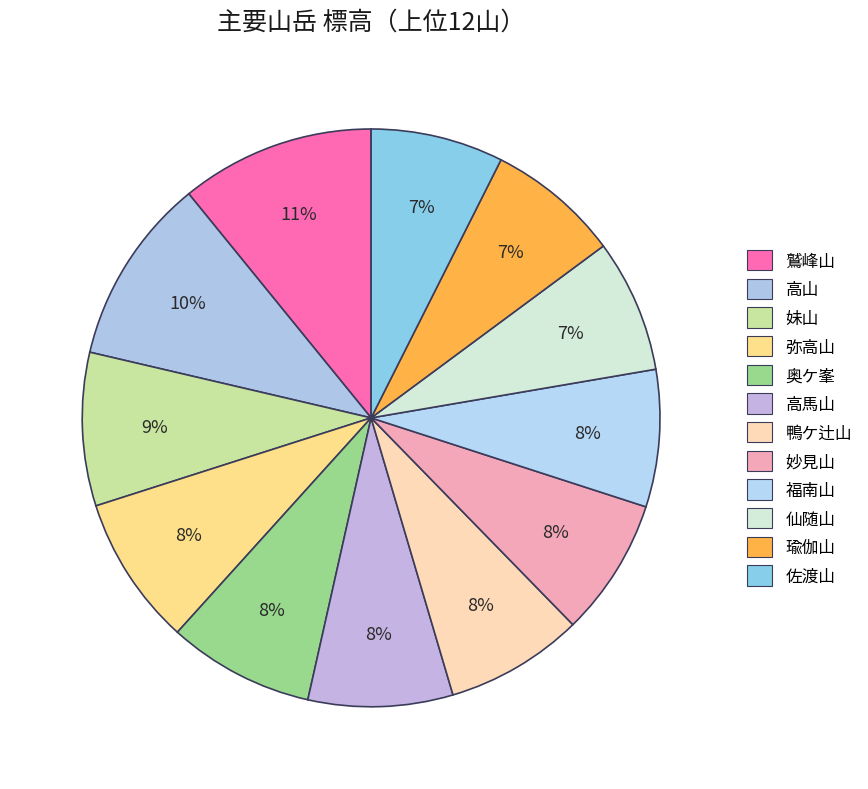

How many segments does this pie chart have?

12